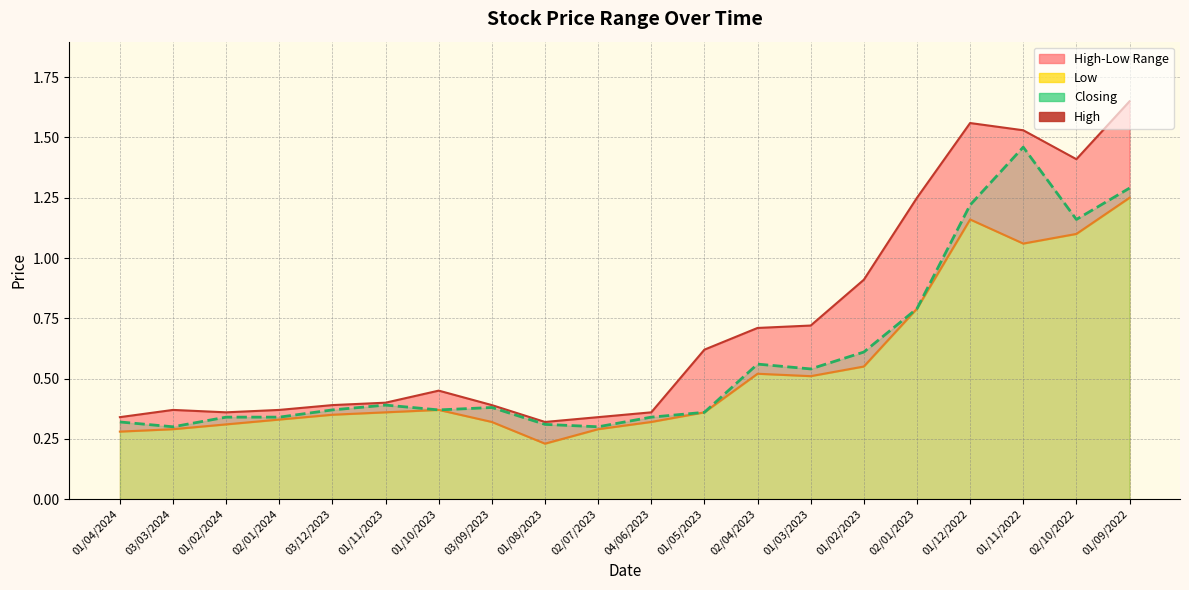

At 02/10/2022, list the series in order from smallest to largest.

Low, Closing, High